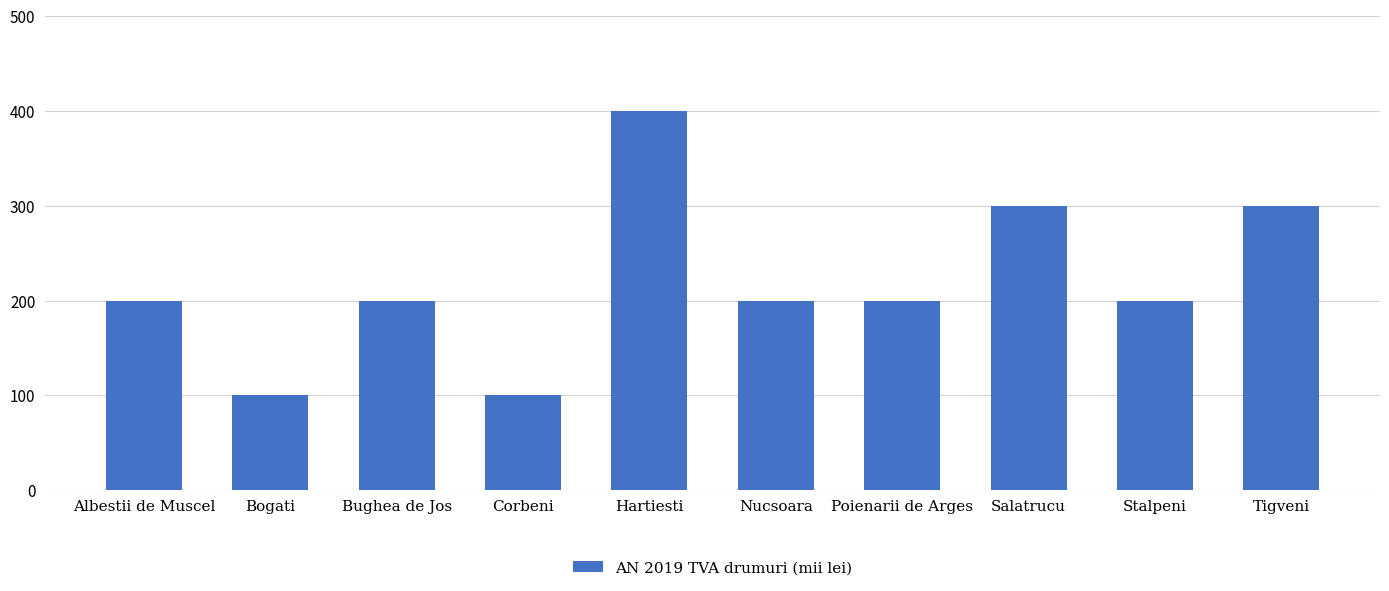

Between Poienarii de Arges and Tigveni, which is larger?

Tigveni